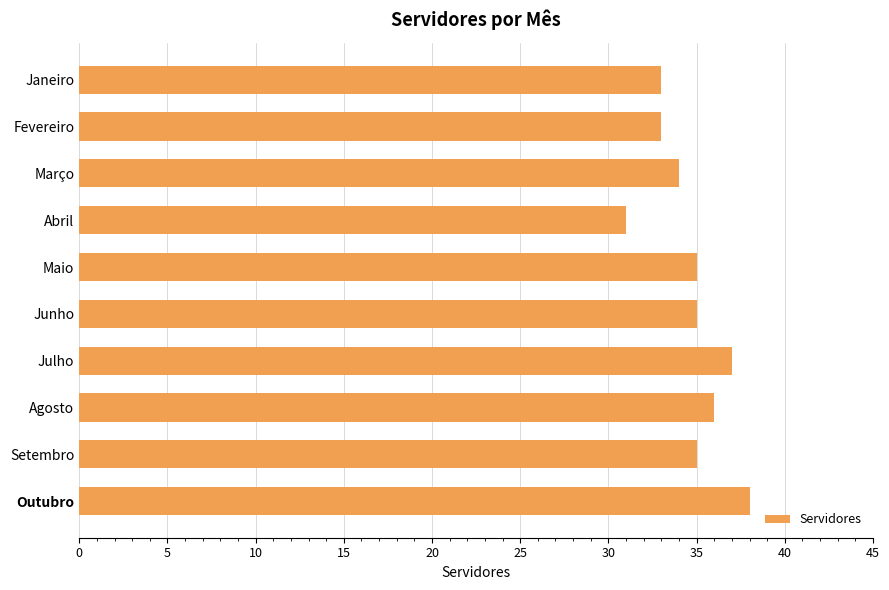

What value does the data have at Fevereiro?

33